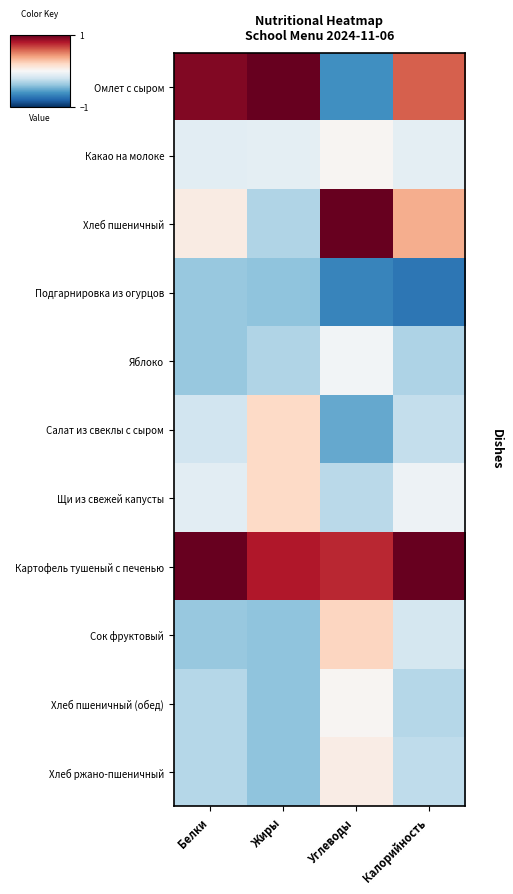

Rank the series by their maximum value, from lowest to highest.

Подгарнировка из огурцов, Яблоко, Какао на молоке, Хлеб пшеничный (обед), Хлеб ржано-пшеничный, Салат из свеклы с сыром, Щи из свежей капусты, Сок фруктовый, Хлеб пшеничный, Омлет с сыром, Картофель тушеный с печенью